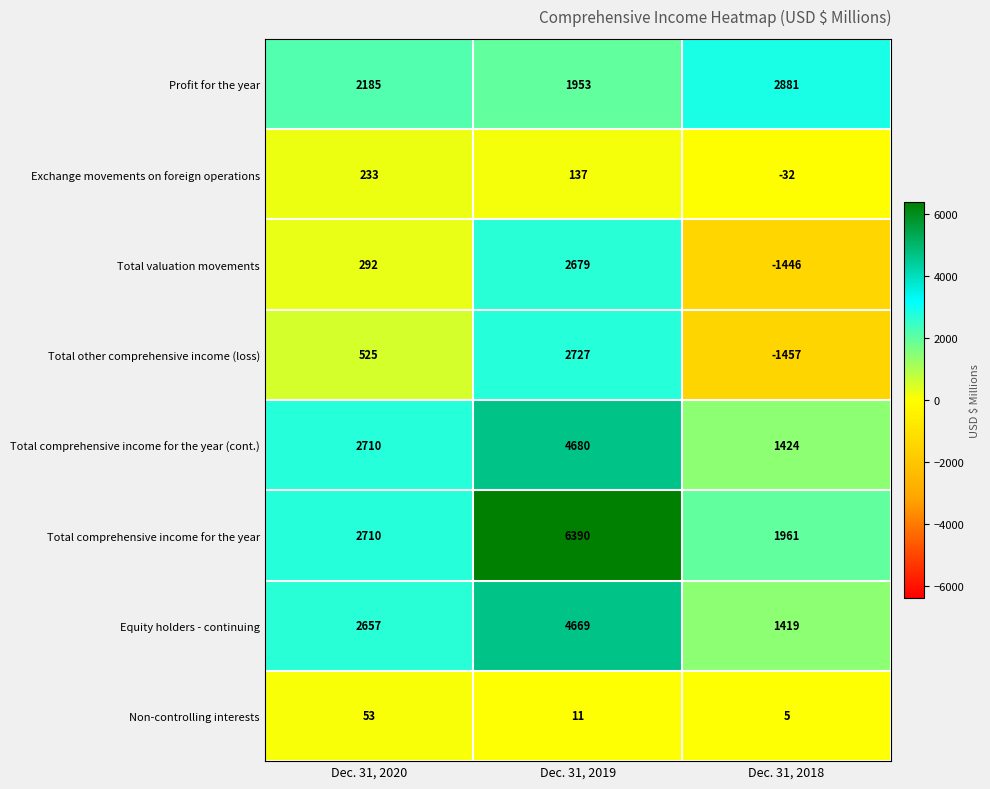

What is the greatest value displayed?

6390